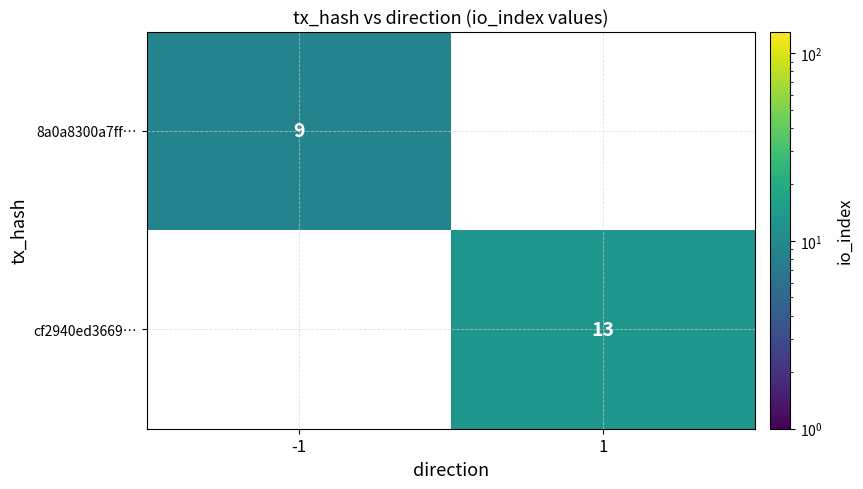

Is it true that cf2940ed3669… equals 13 at 1?

True